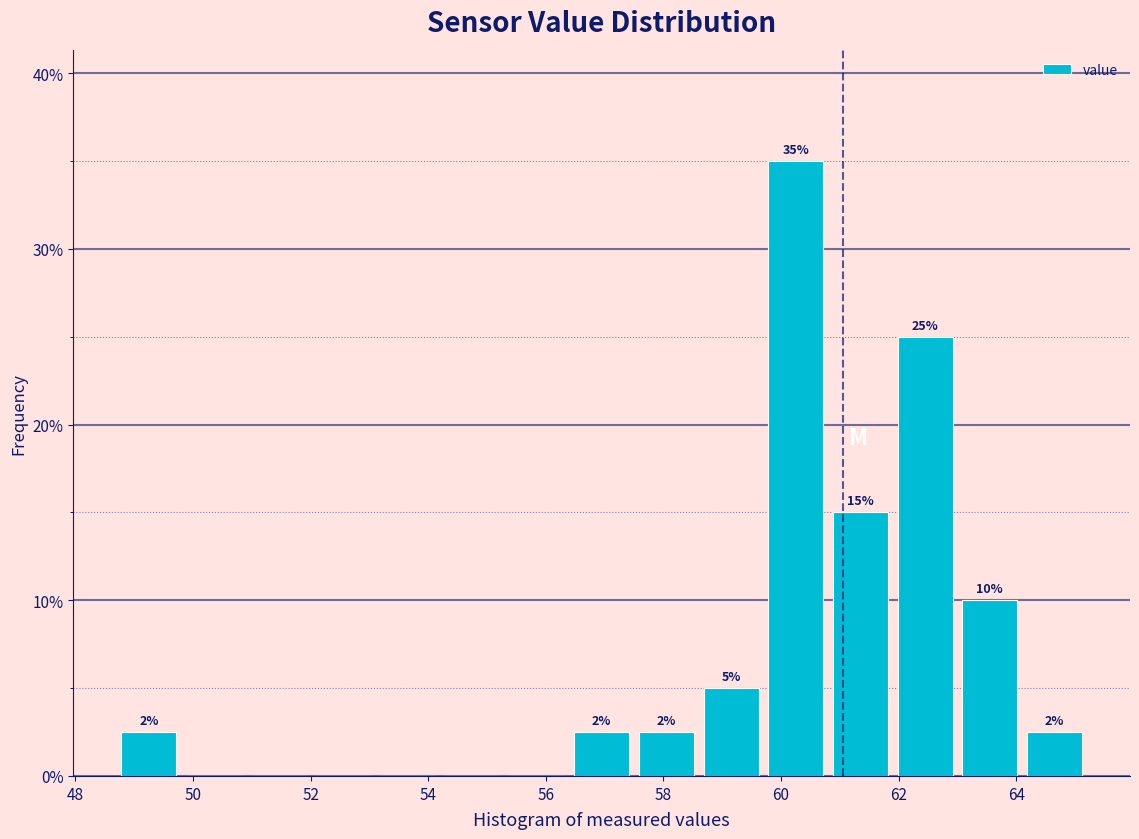

Over which range of the x-axis is the bar tallest?

59.7 to 60.8